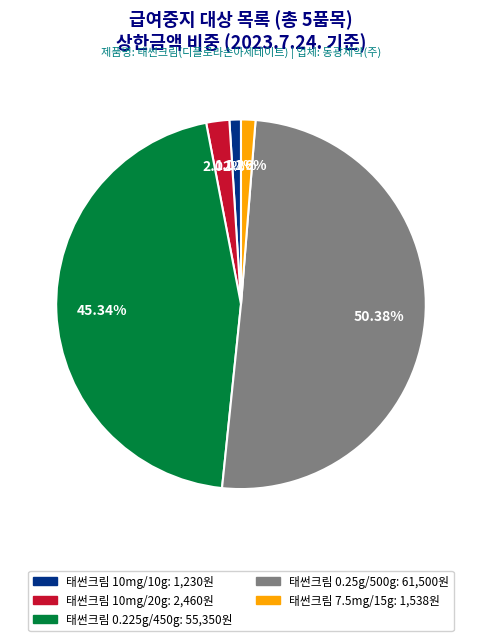

What percentage do 태썬크림 0.25g/500g and 태썬크림 0.225g/450g together represent?

95.7%